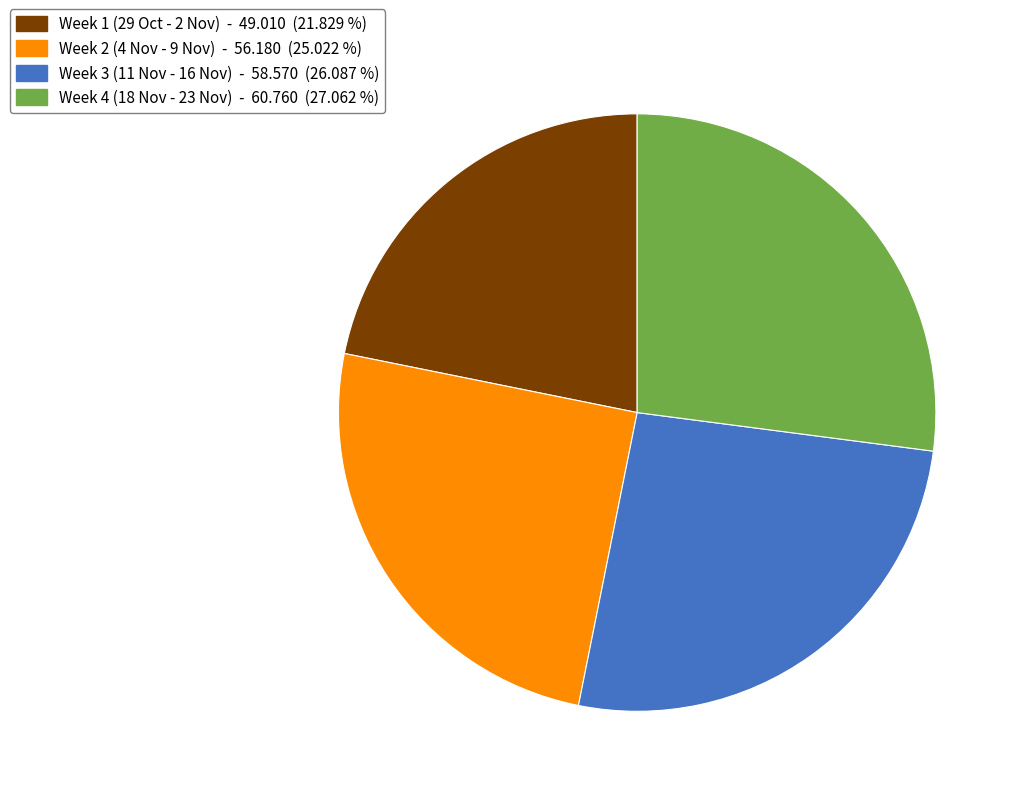

Is there any slice that represents more than half of the pie?

No